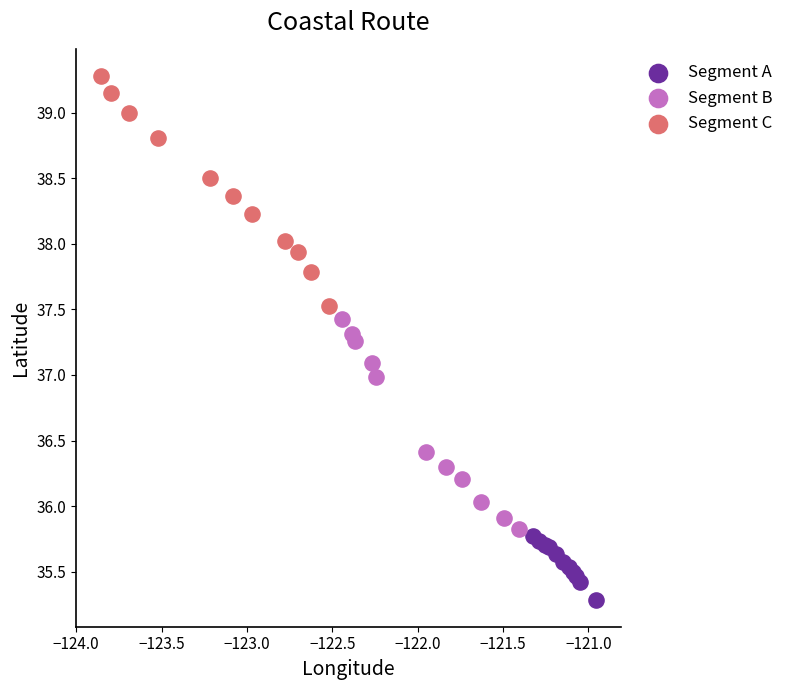

What are all the series names shown in the legend?

Segment A, Segment B, Segment C